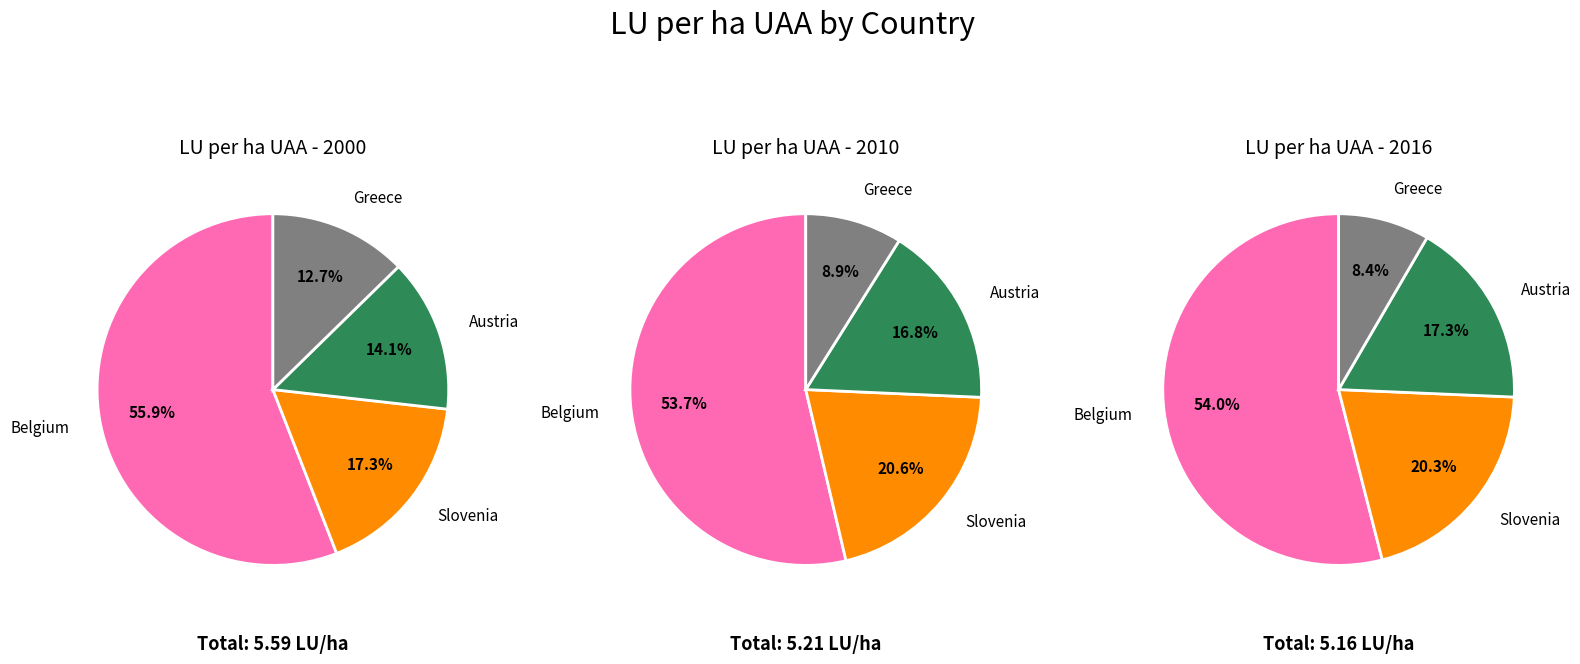

Combined, do Slovenia and Greece account for over 50%?

No